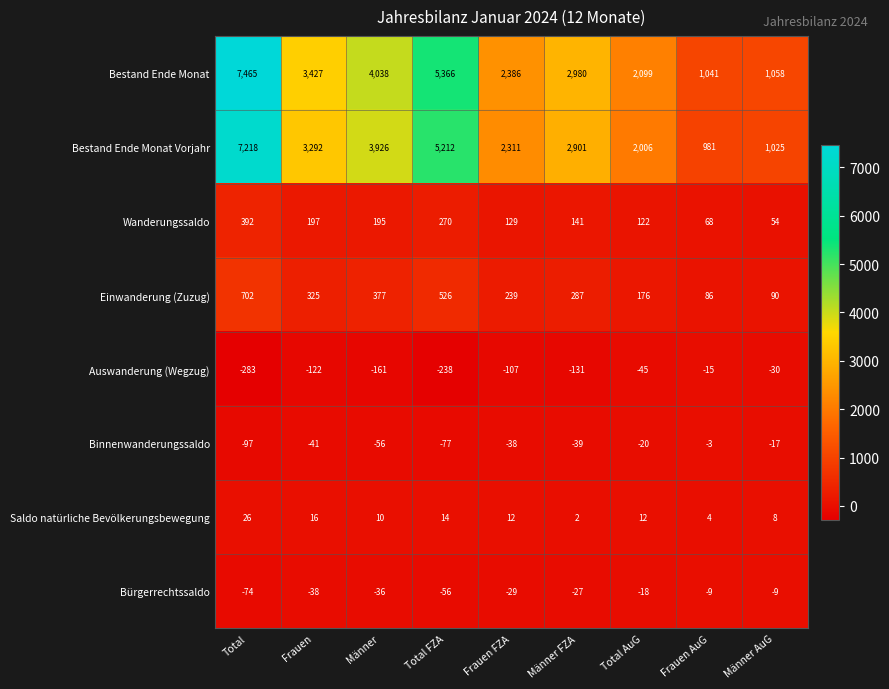

Which category has the lowest value across all series?

Total